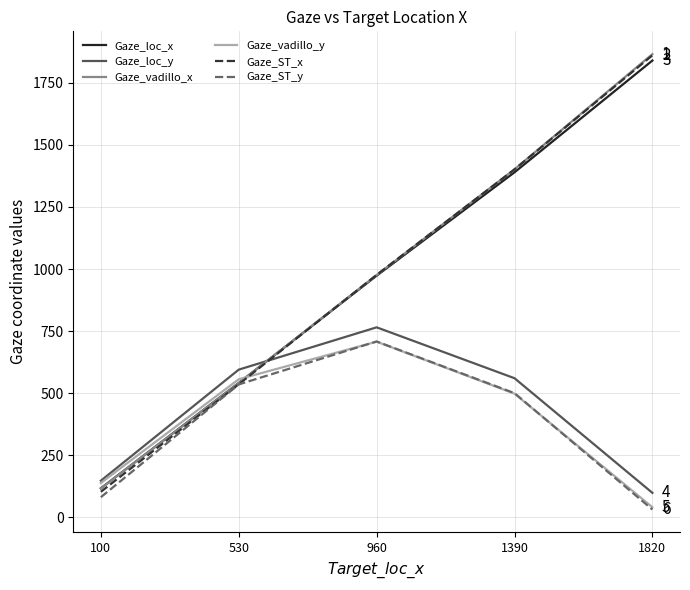

What is the maximum value shown in the chart?

1864.9